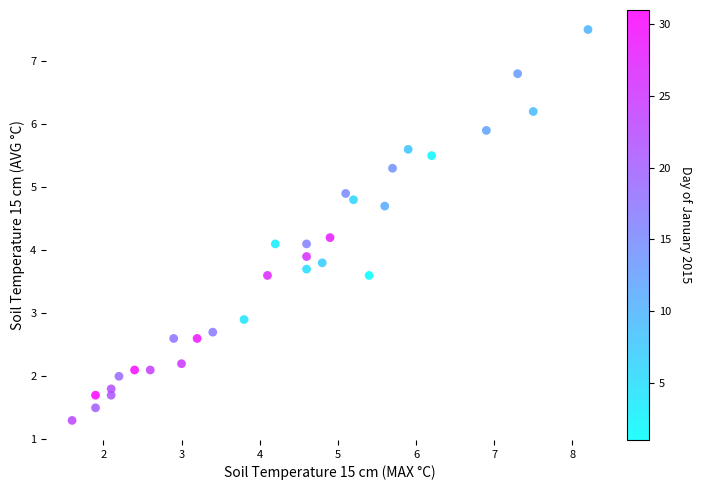

What is the range of X values (max minus min)?

6.6